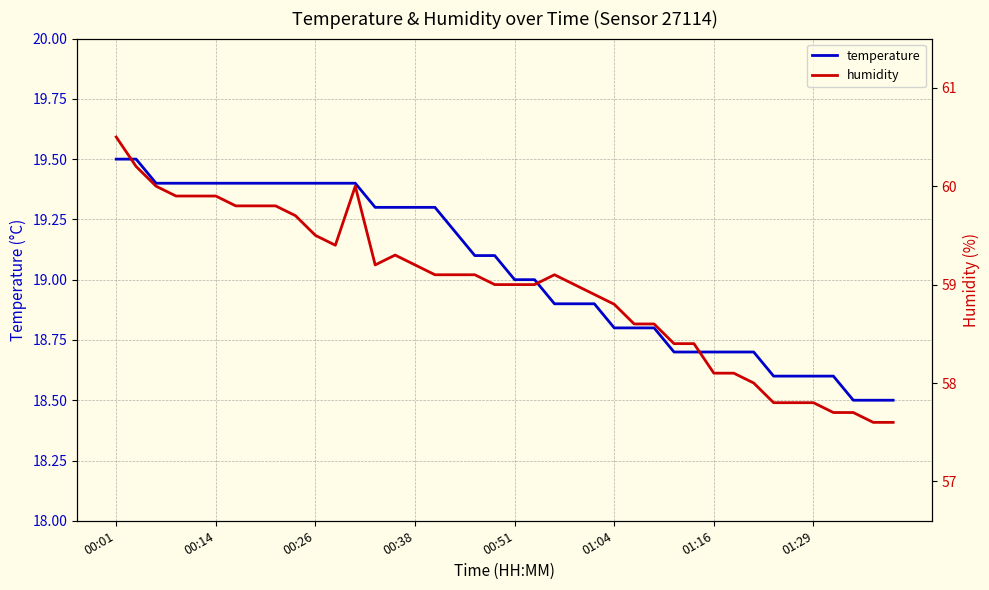

At which label does humidity first exceed 59?

00:01